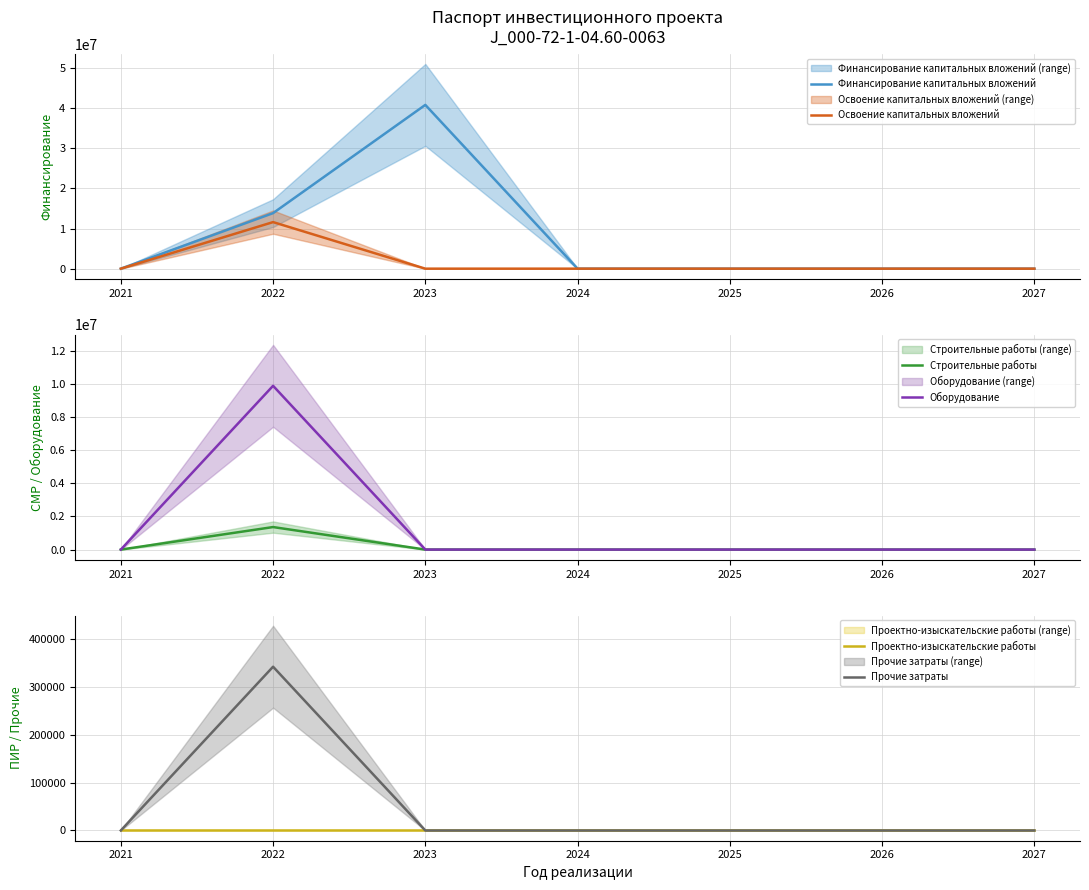

At which category is the sum across all series the highest?

2023